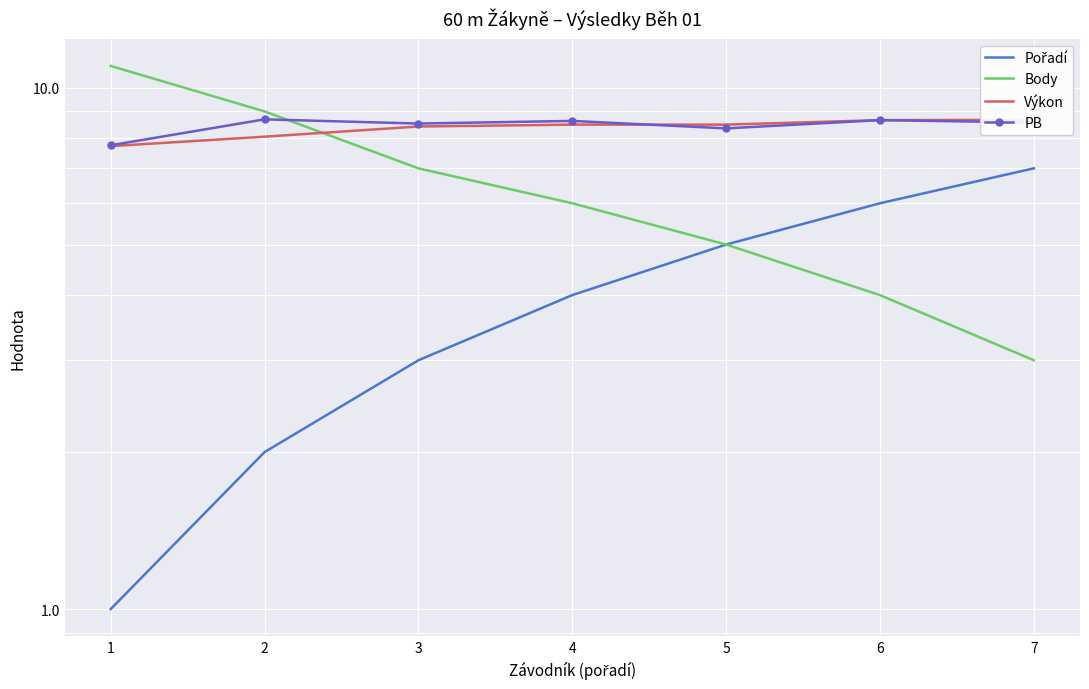

Where does the PB series first go above 8?

2